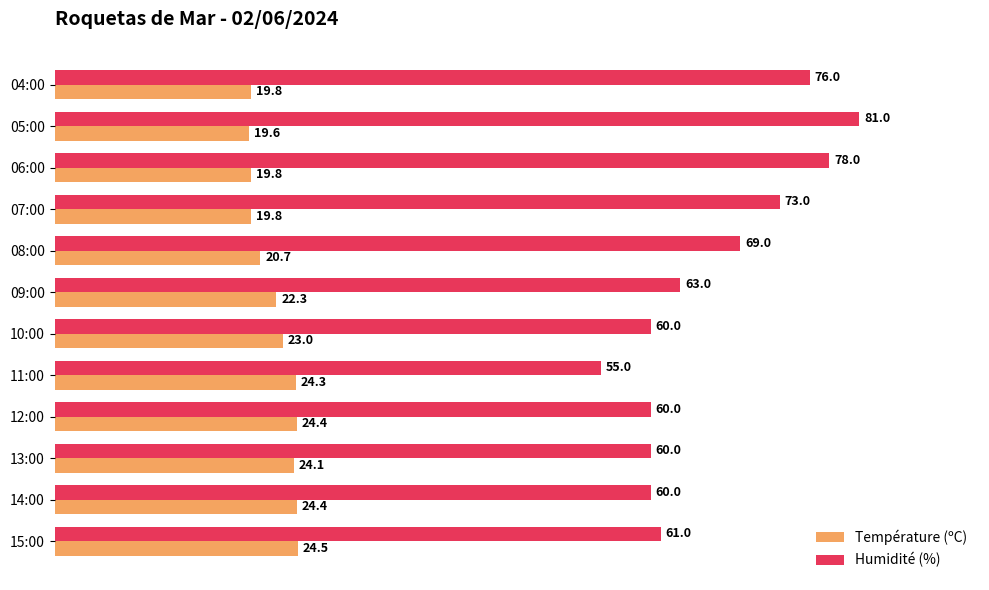

Between 13:00 and 12:00, which series saw the biggest shift?

Température (ºC)